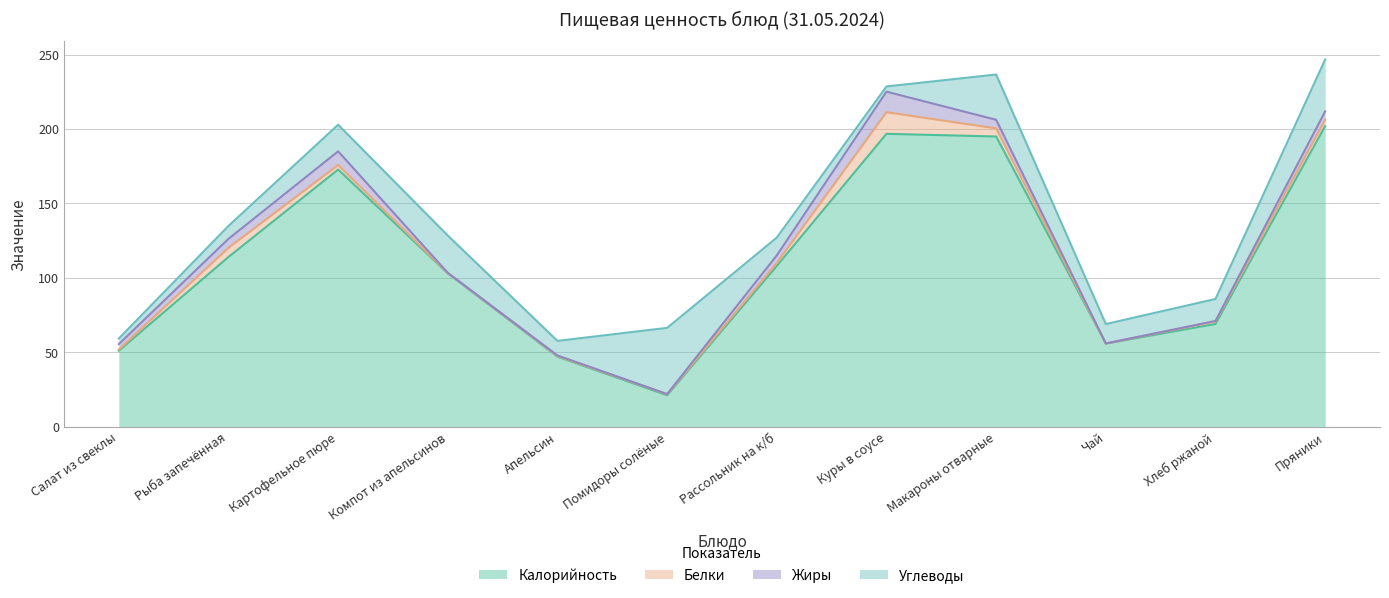

Between Компот из апельсинов and Макароны отварные, which series saw the biggest shift?

Калорийность